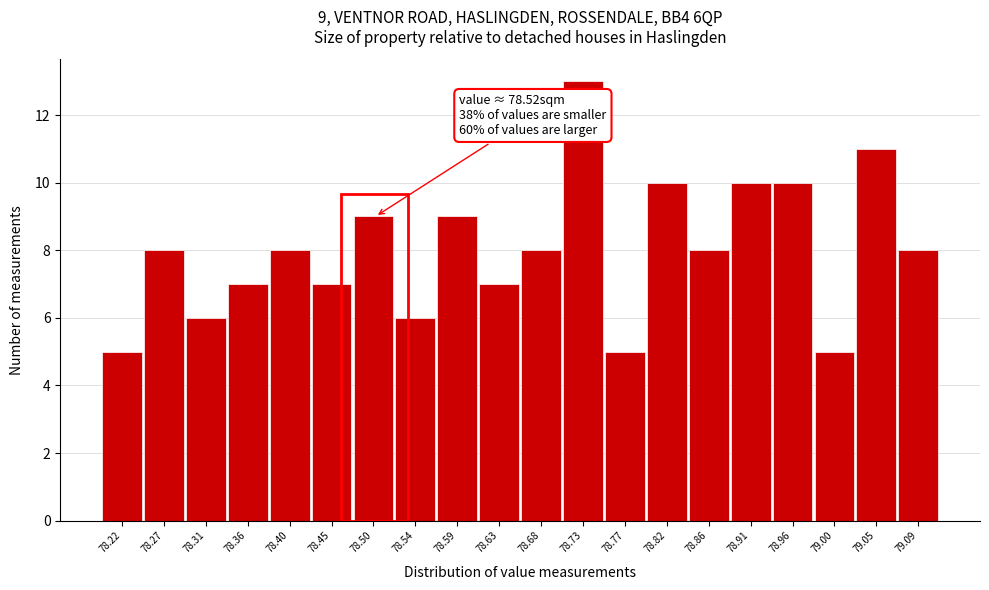

Reading left to right, transcribe all the data shown in this chart.

78.22=5	78.27=8	78.31=6	78.36=7	78.40=8	78.45=7	78.50=9	78.54=6	78.59=9	78.63=7	78.68=8	78.73=13	78.77=5	78.82=10	78.86=8	78.91=10	78.96=10	79.00=5	79.05=11	79.09=8